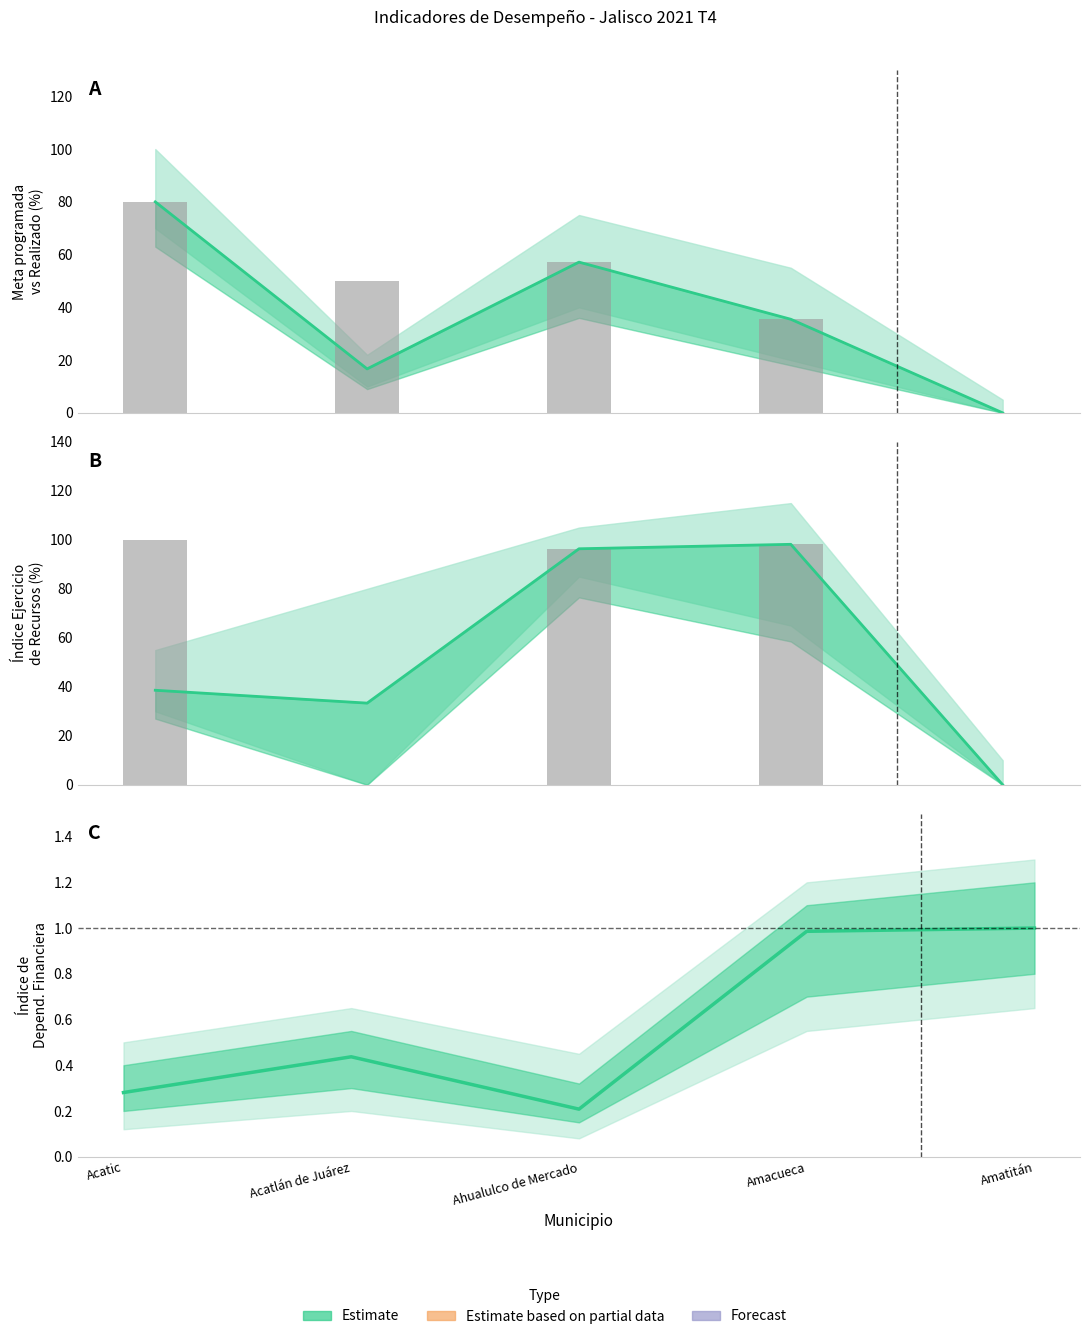

How many bars are there in total?

10